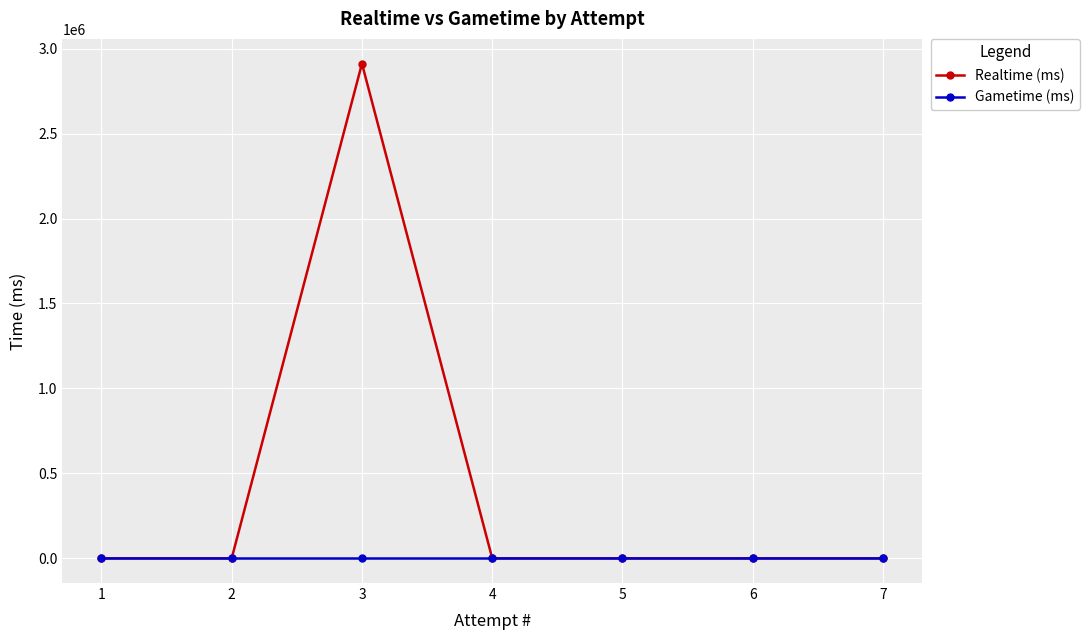

Which series has the largest total across all categories?

Realtime (ms)